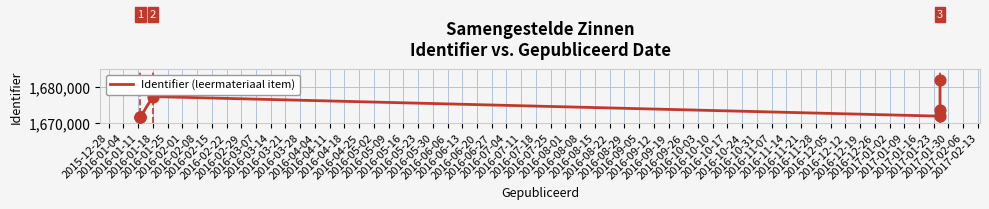

Approximately how many times larger is the value at 2016-01-04 compared to 2016-02-01?

1.0